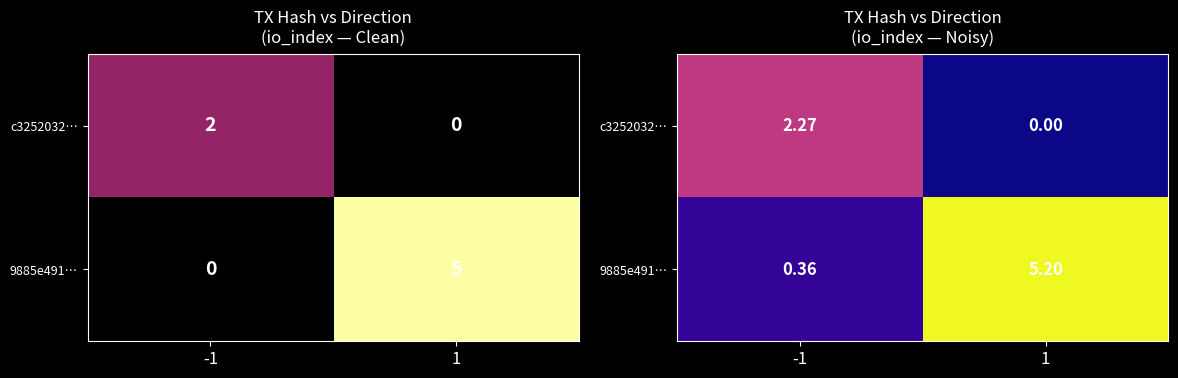

Rank the series by their maximum value, from lowest to highest.

c3252032…, 9885e491…